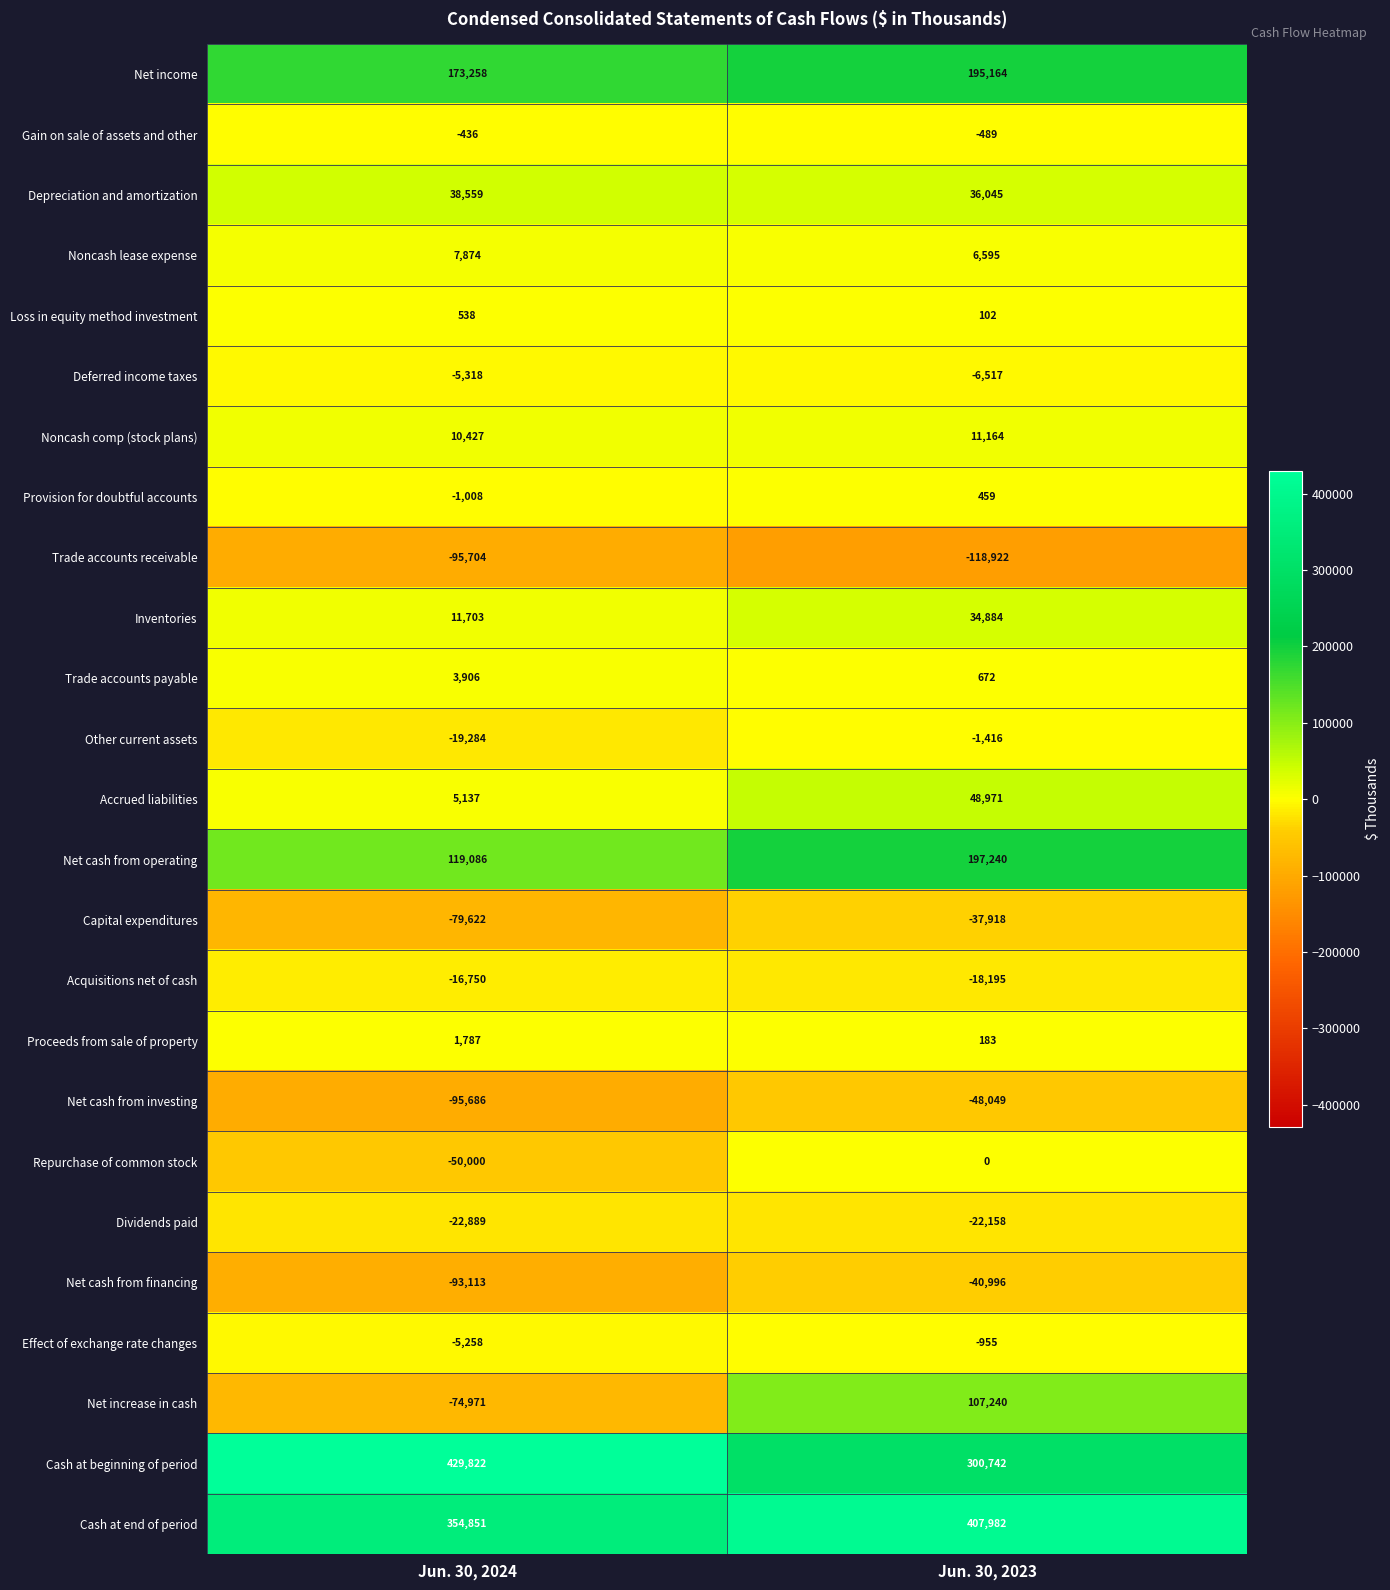

What is the total value across all series at Jun. 30, 2023?

1051828